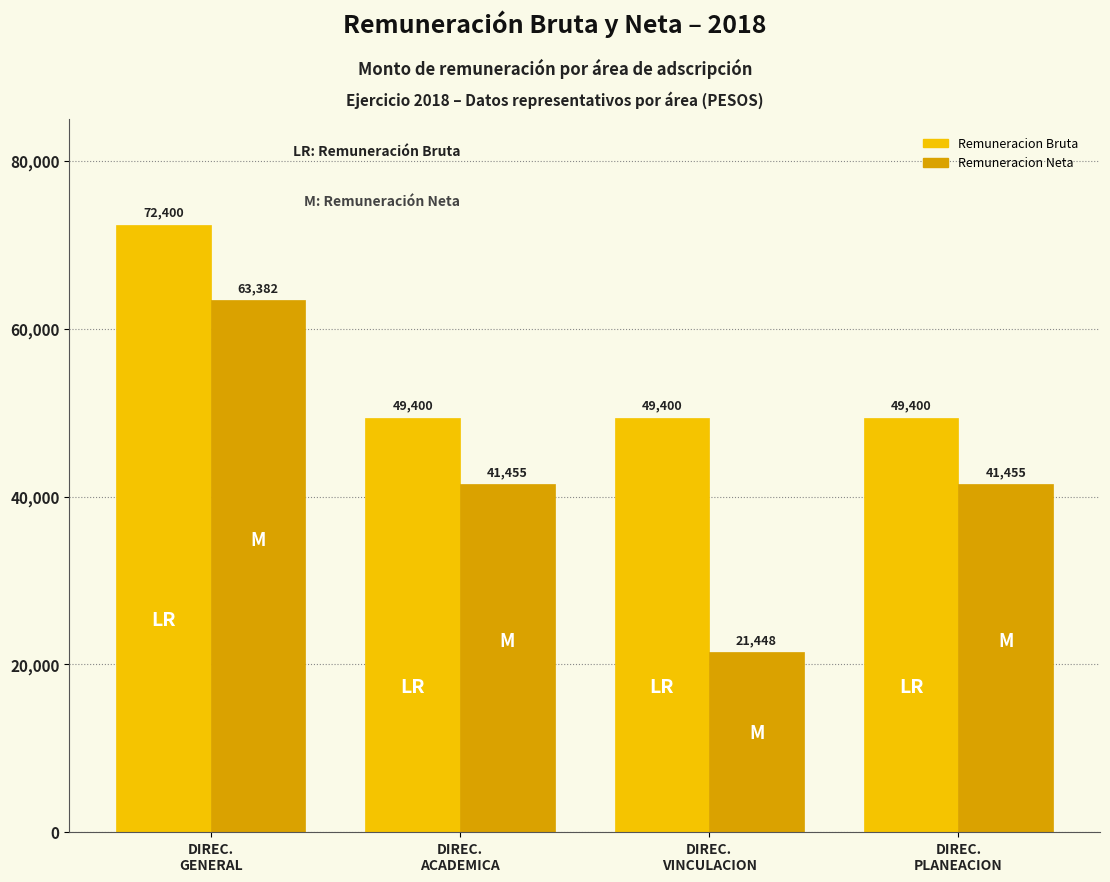

At DIREC.
PLANEACION, list the series in order from largest to smallest.

Remuneracion Bruta, Remuneracion Neta